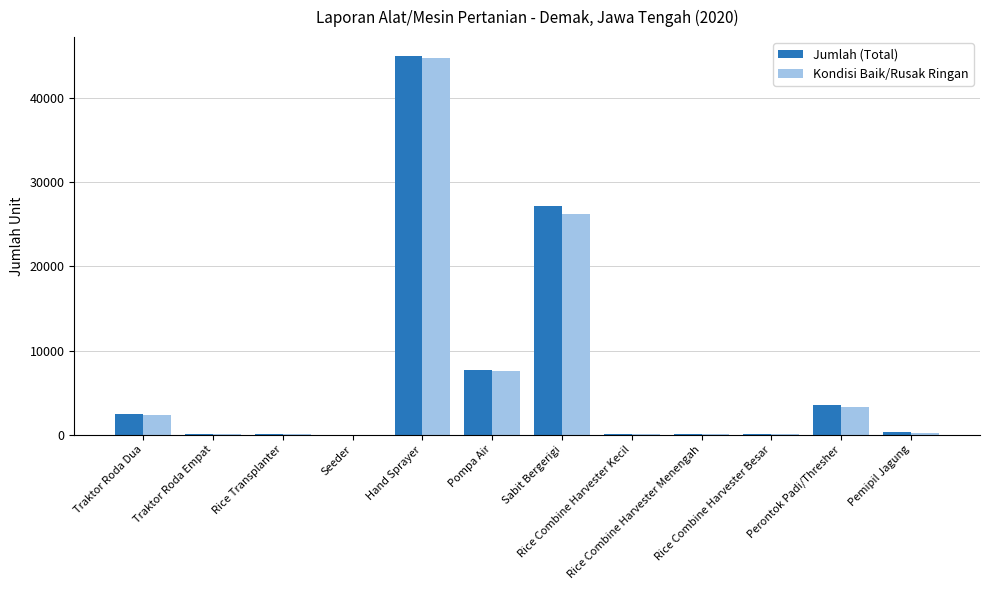

What is the sum of the Kondisi Baik/Rusak Ringan values at Rice Combine Harvester Kecil and Seeder?

39